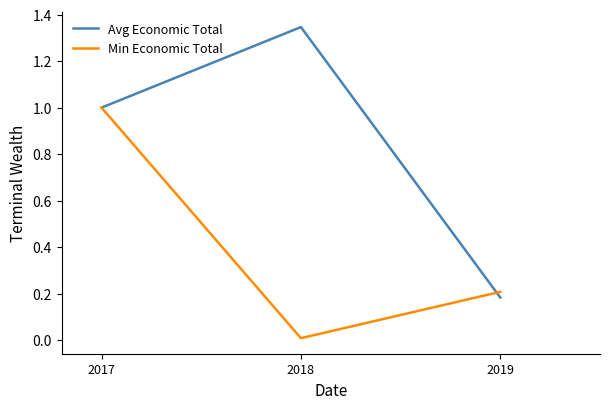

Rank the categories by Min Economic Total value from lowest to highest.

2018, 2019, 2017